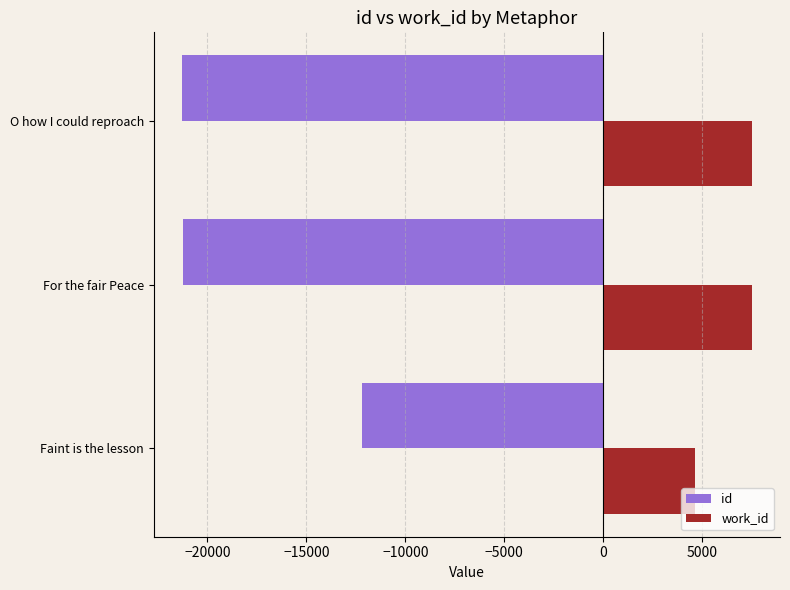

Which series has the largest total across all categories?

work_id